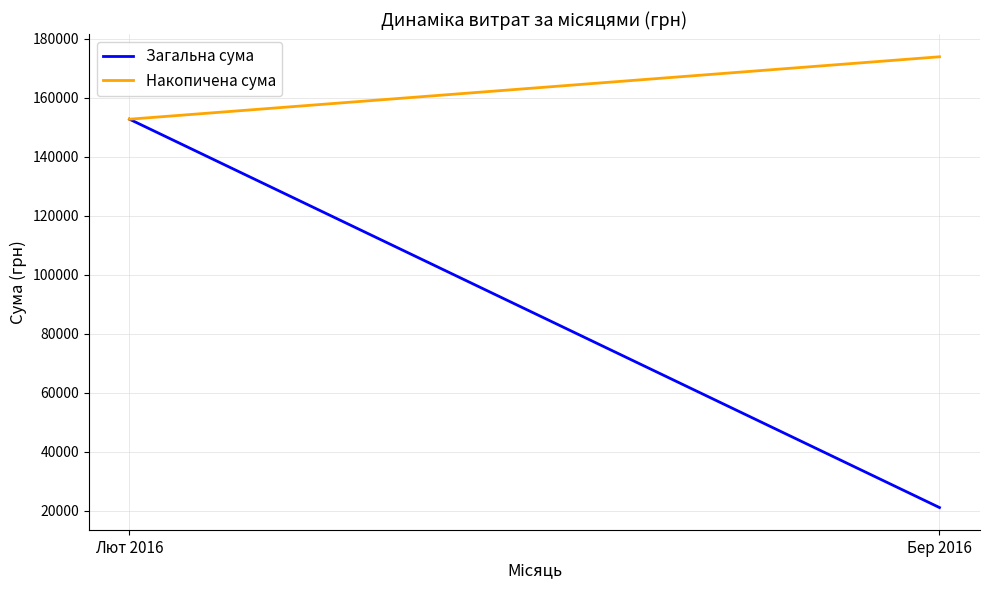

Rank the categories by Загальна сума value from highest to lowest.

Лют 2016, Бер 2016